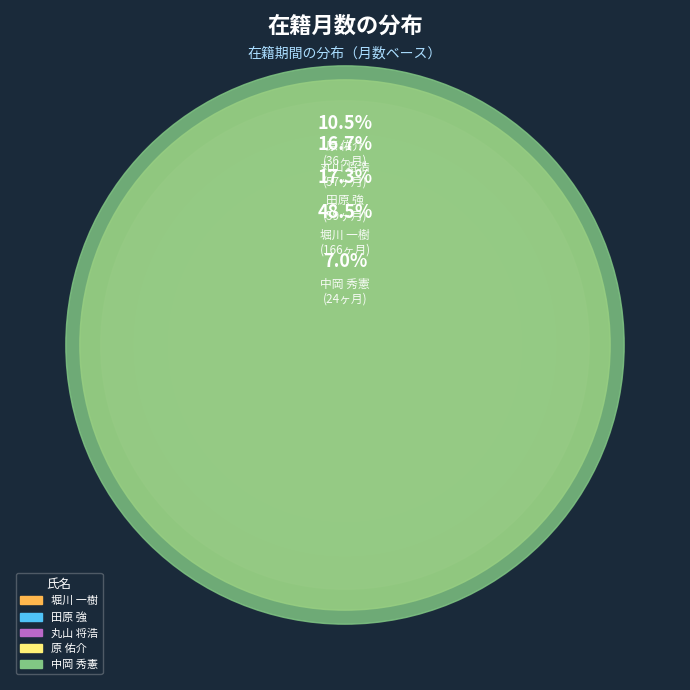

To the nearest percent, what percentage of the pie is 堀川 一樹?

49%